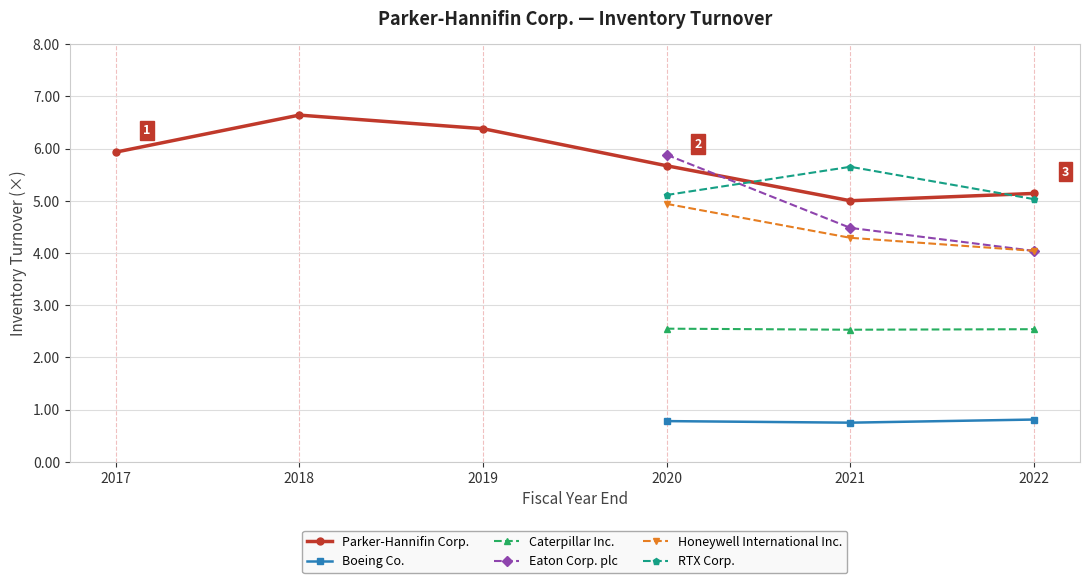

What is the maximum value shown in the chart?

6.6